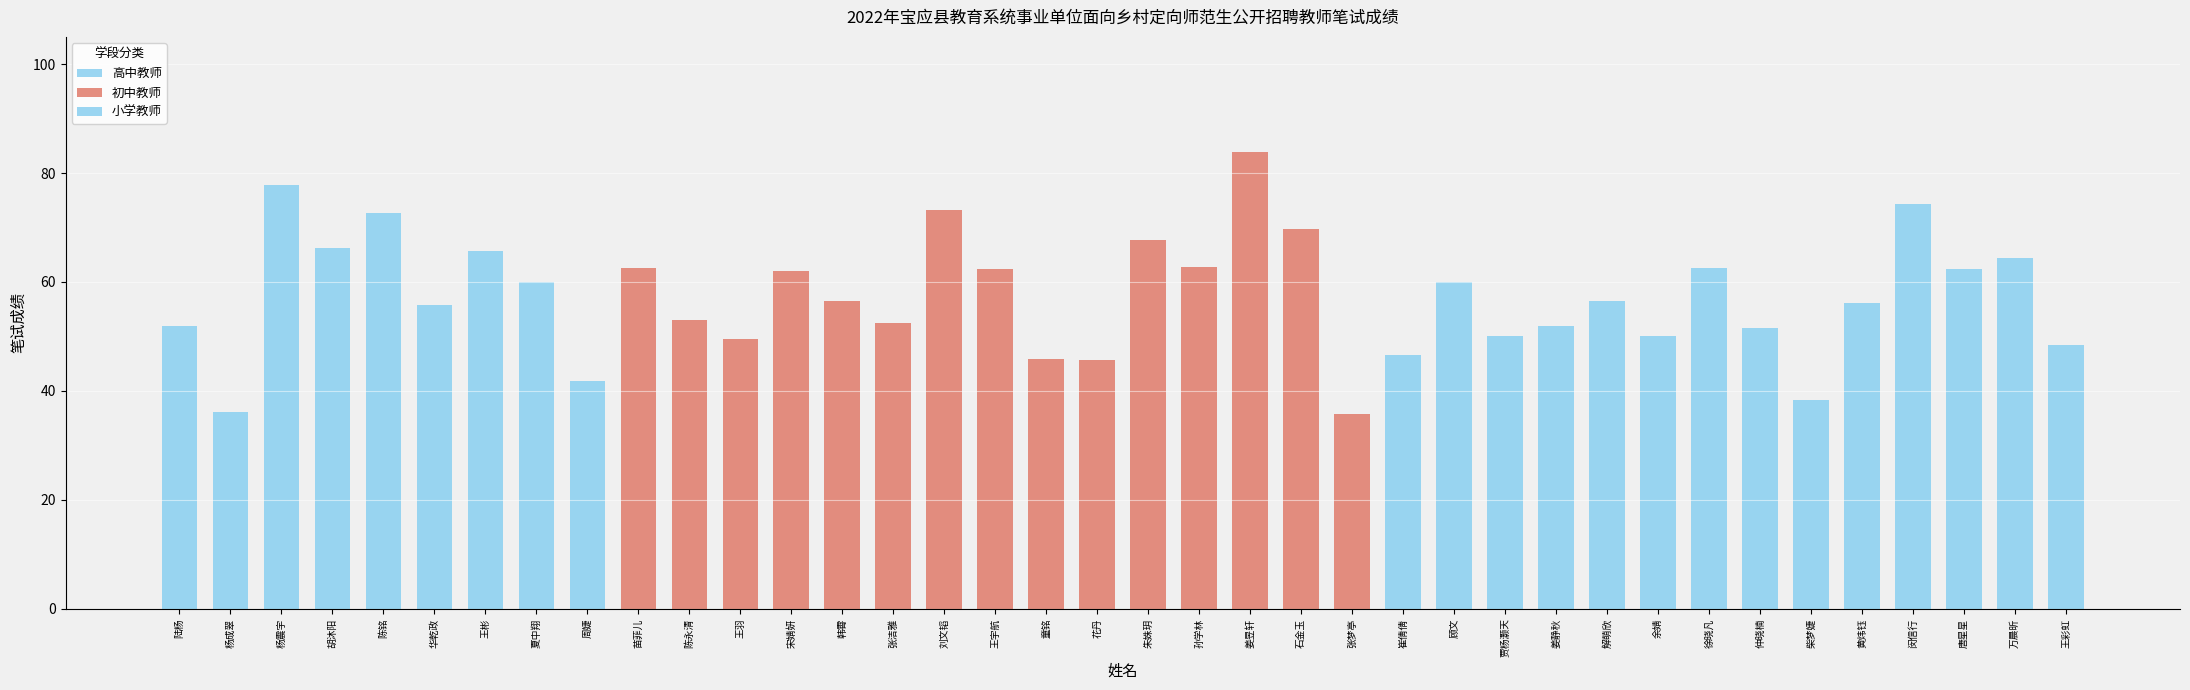

What is the approximate value at 王彩虹?

48.5